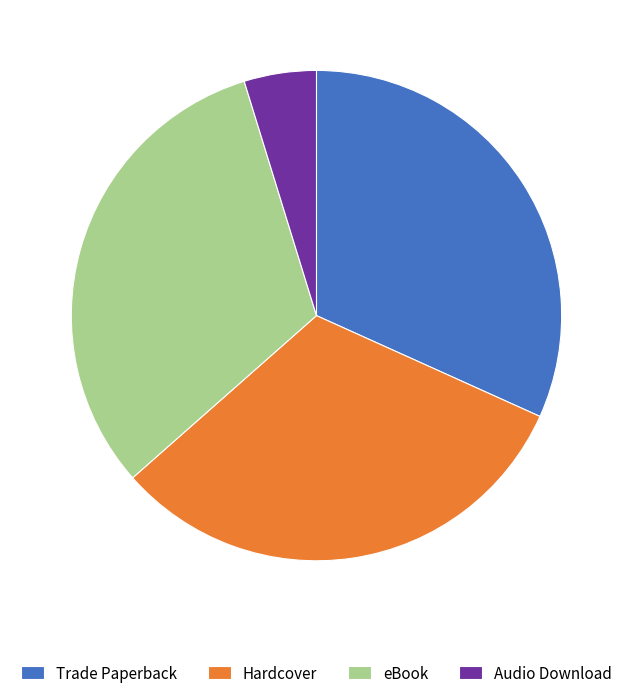

Between eBook and Audio Download, which is larger?

eBook